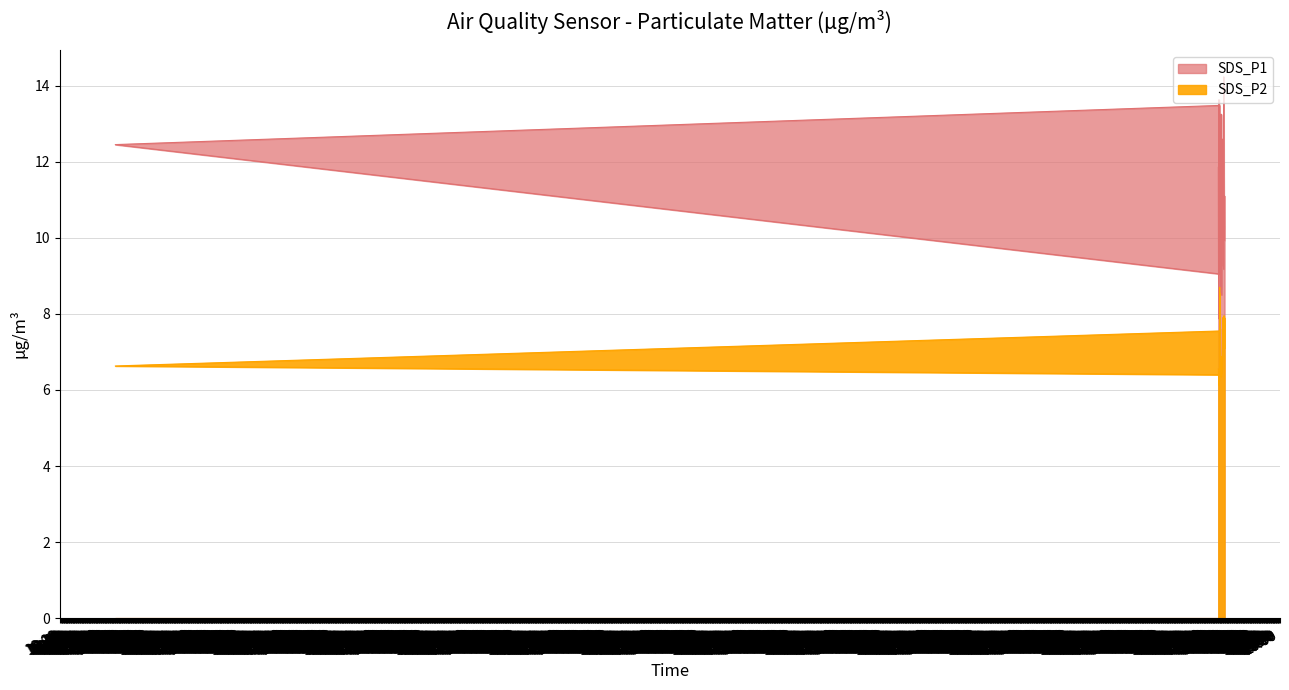

Which series has the largest range (max minus min)?

SDS_P1